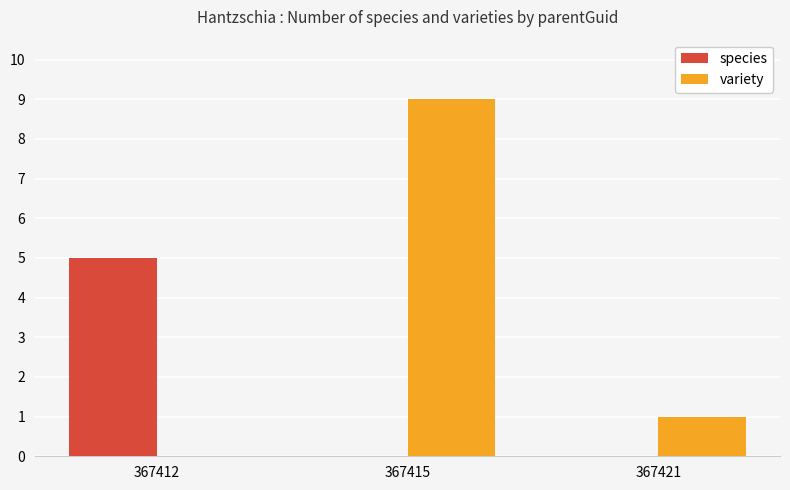

How many values in variety are above zero?

2